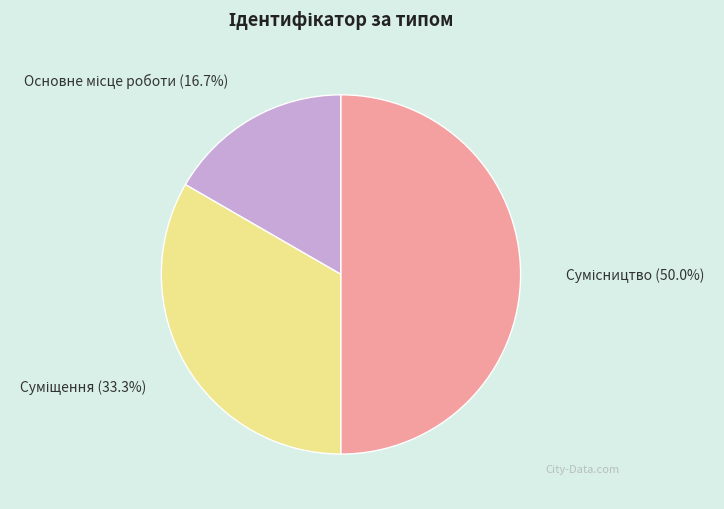

Count the number of slices in the pie.

3